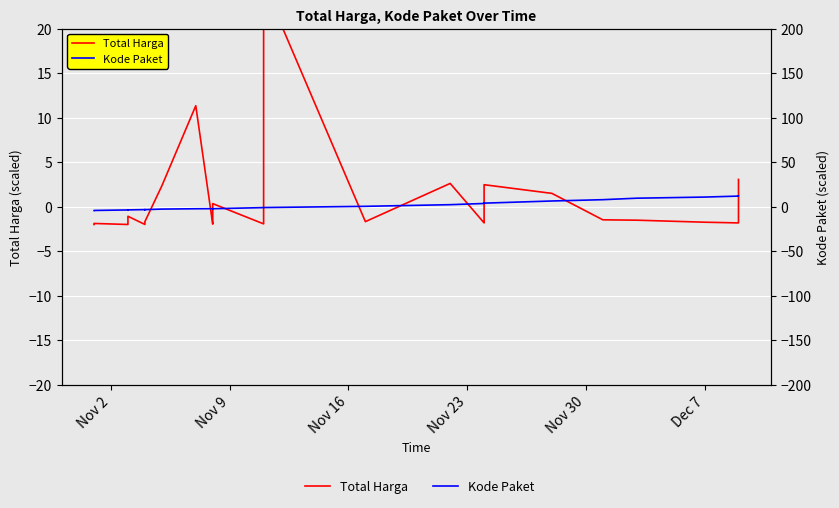

Is the value of Total Harga at 19 greater than the value of Kode Paket at 30?

No